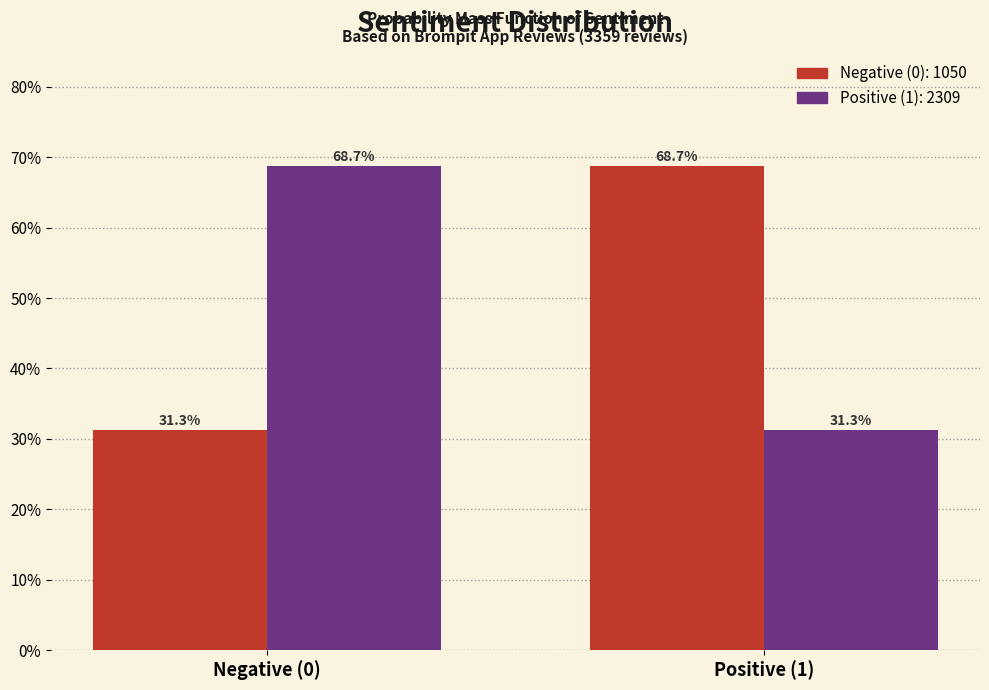

Reading left to right, transcribe all the data shown in this chart.

Negative (0): Negative (0)=31.3	Positive (1)=68.7
Positive (1): Negative (0)=68.7	Positive (1)=31.3